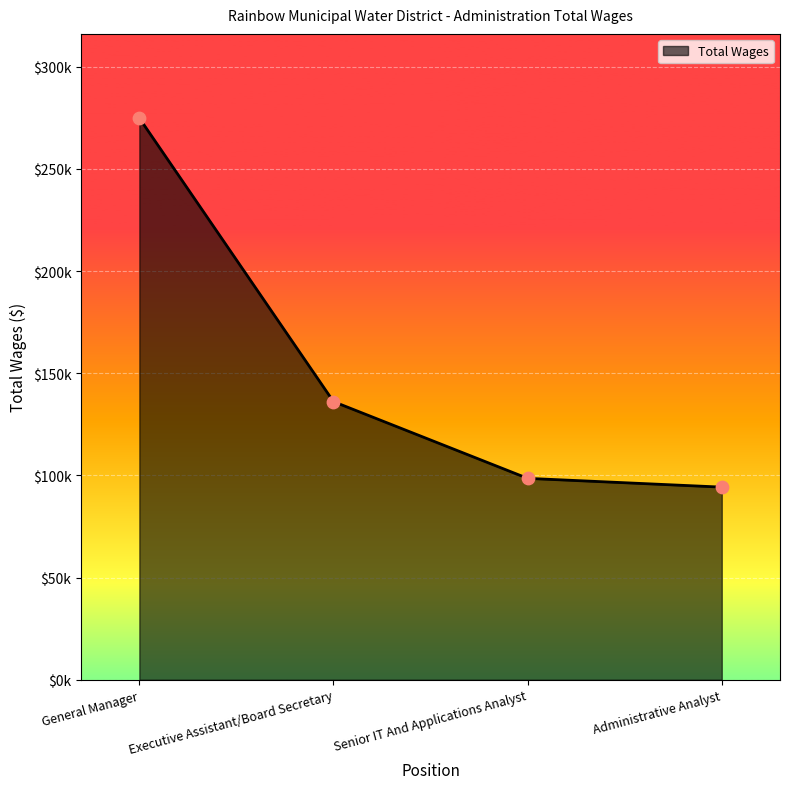

What is the change in value from General Manager to Executive Assistant/Board Secretary?

-138720